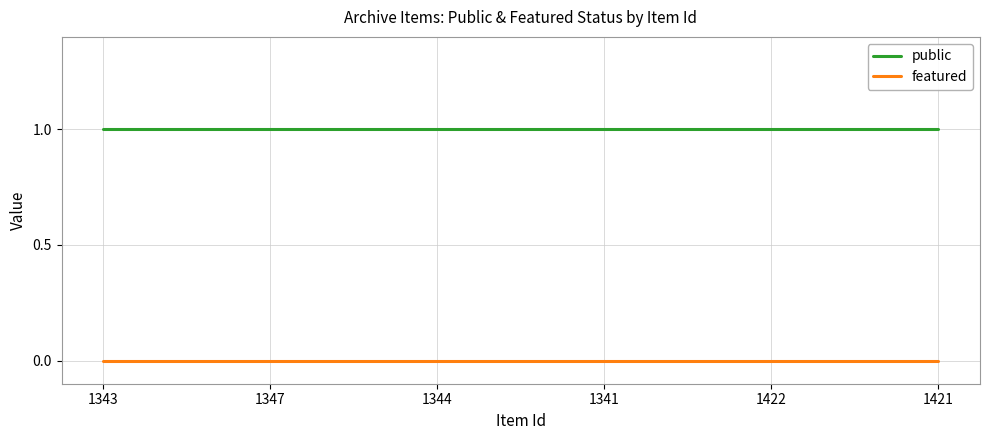

Is the value of featured at 1422 greater than the value of public at 1347?

No